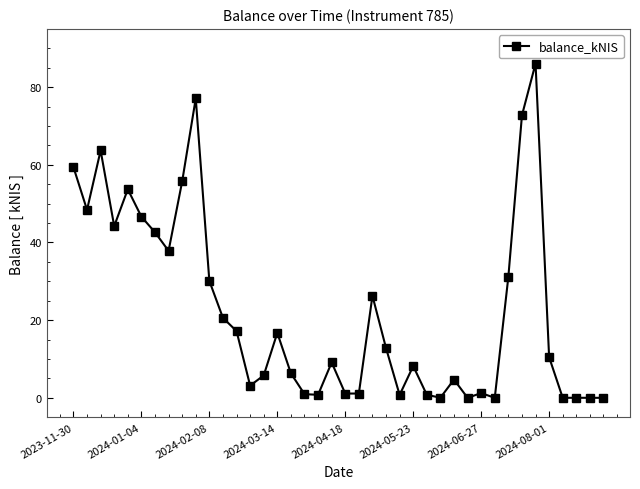

What is the value of the 36th point from the left?

10.5